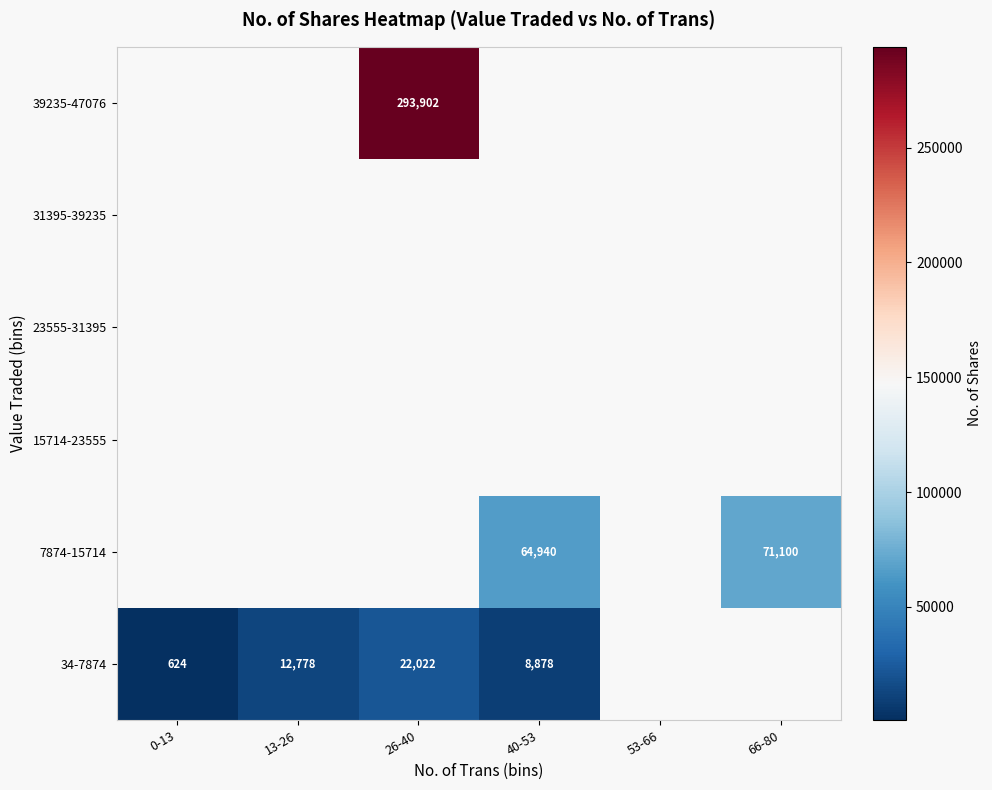

Is the value of 39235-47076 at 26-40 greater than the value of 34-7874 at 26-40?

Yes